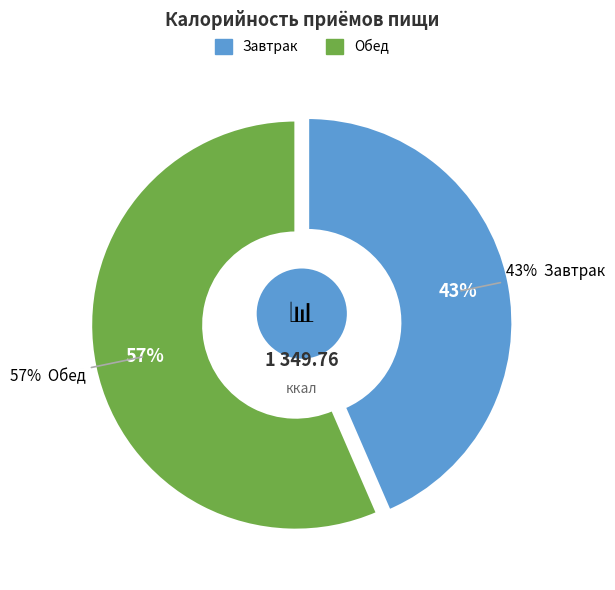

Rank the categories by value from lowest to highest.

Завтрак, Обед